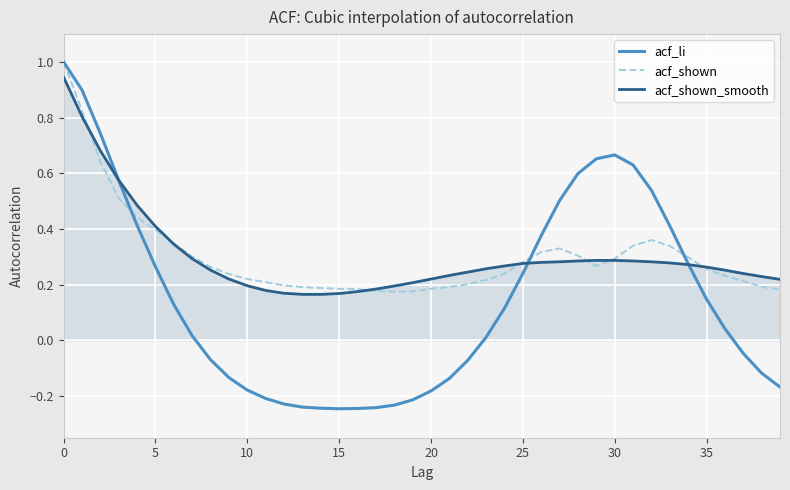

What is the maximum value shown in the chart?

1.0